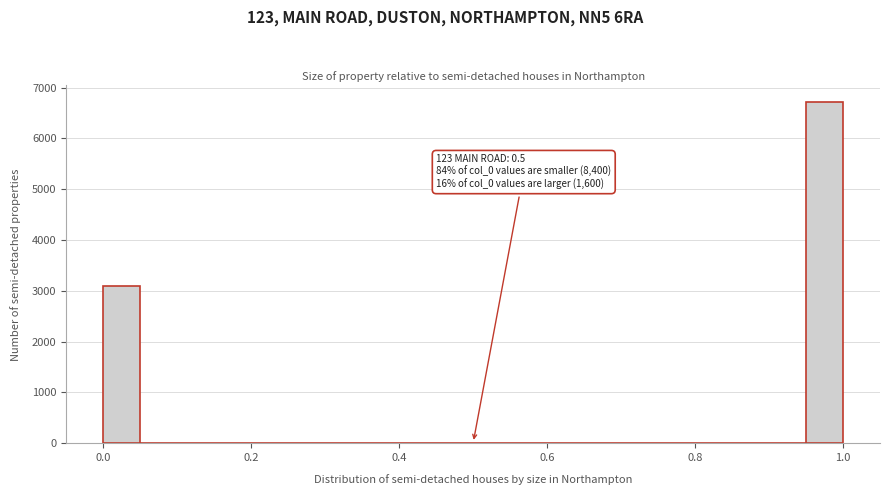

Around what value on the x-axis is the tallest bar? Give the approximate position of its centre, as read against the axis.

0.98